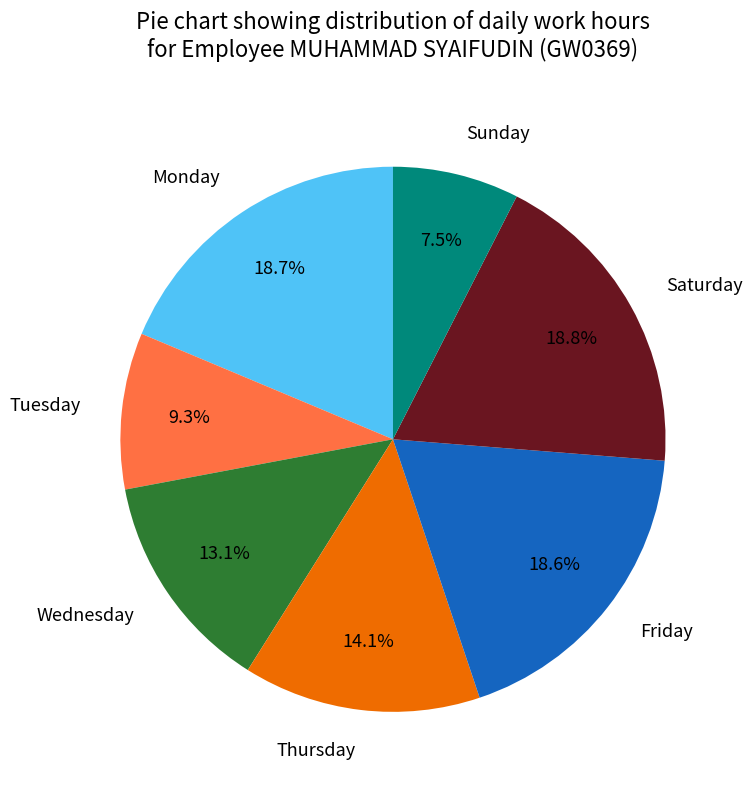

Combined, do Thursday and Friday account for over 50%?

No